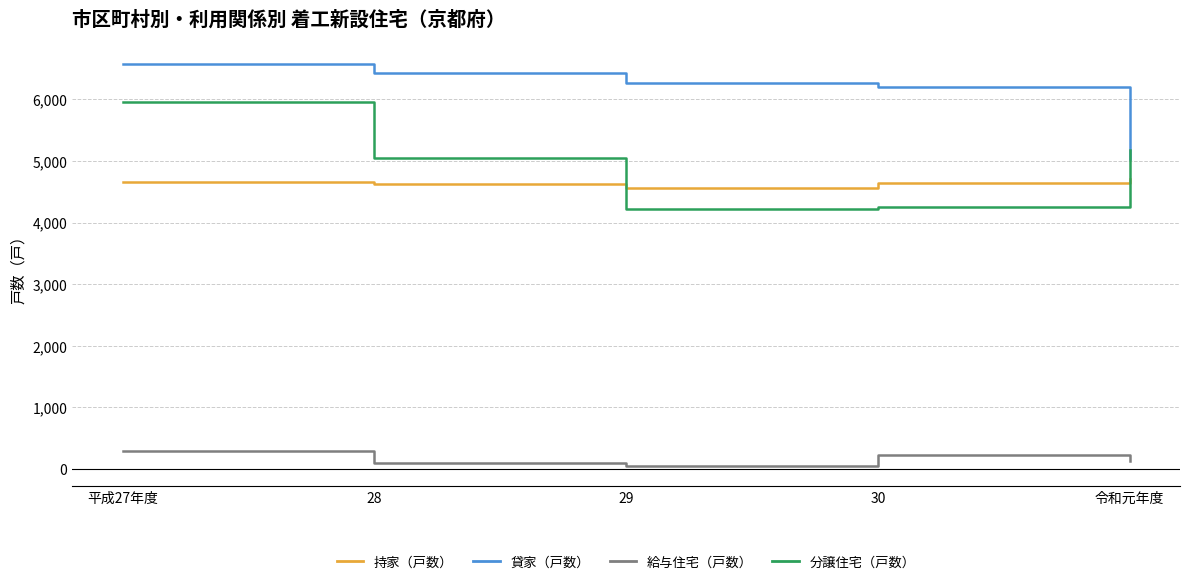

True or false: 給与住宅（戸数） and 貸家（戸数） cross at least once.

False